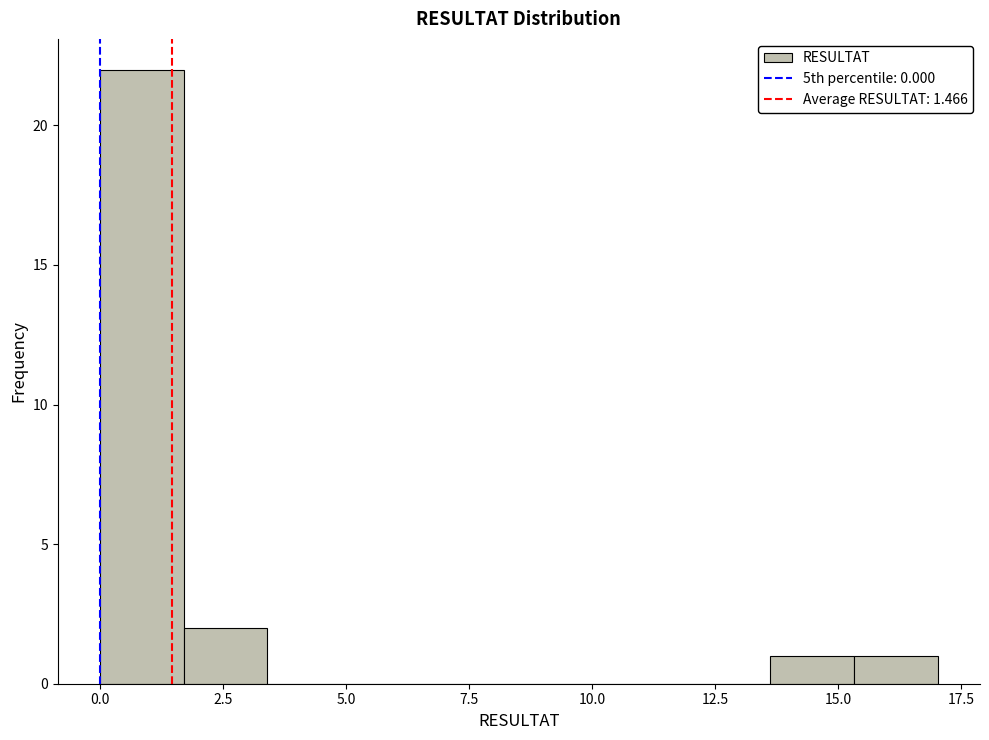

Read against the x-axis, roughly where is the centre of the tallest bar?

1.0